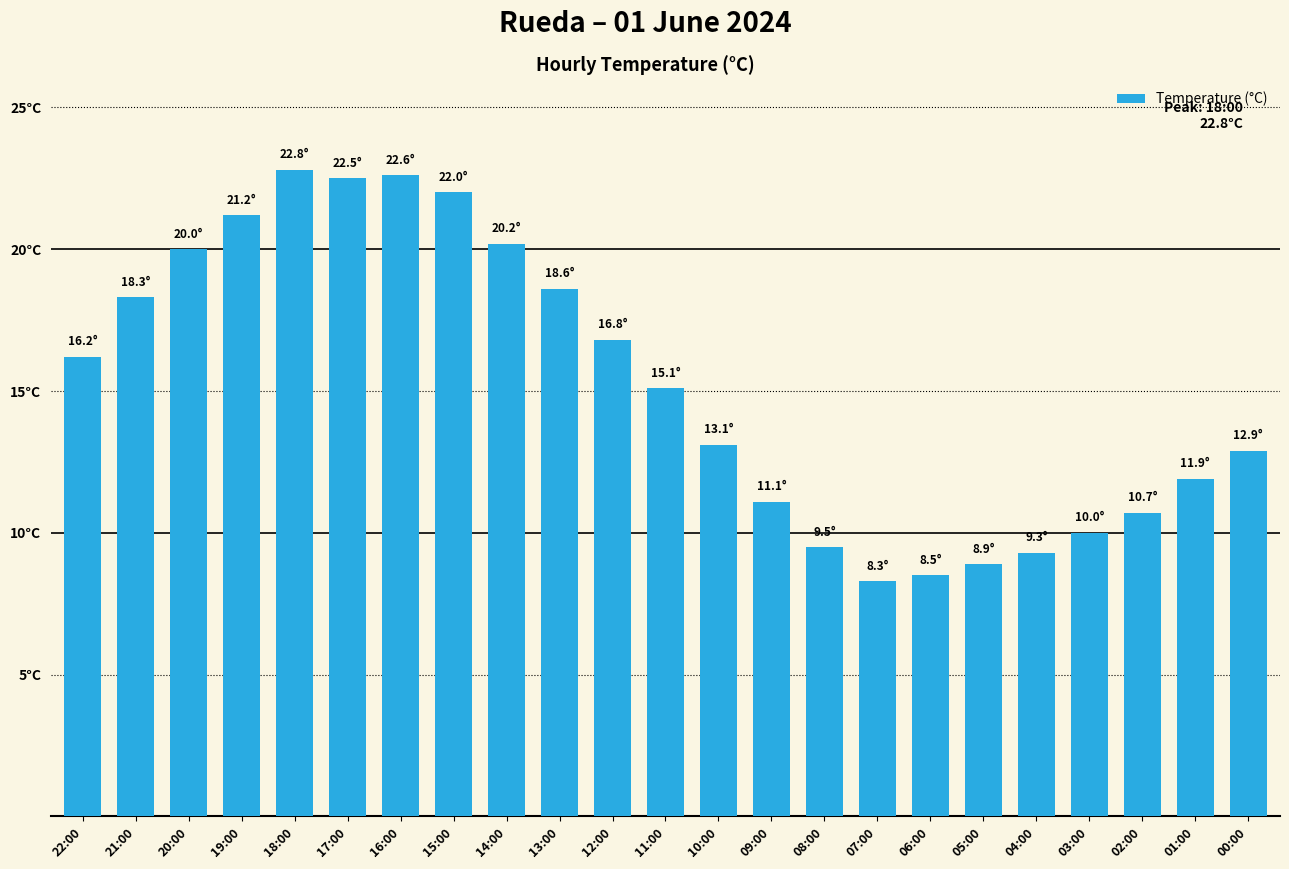

How many bars are there in total?

23